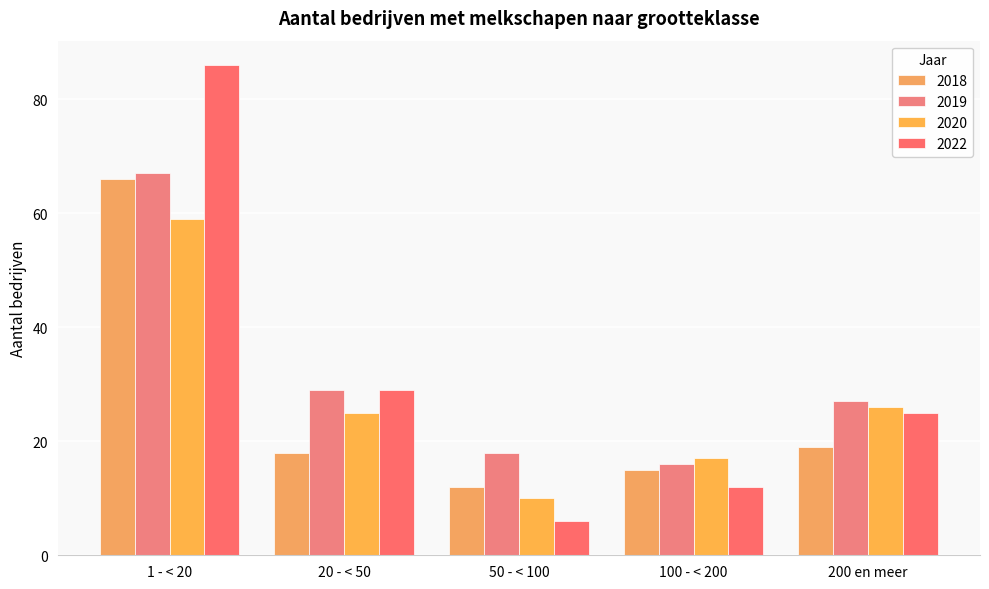

Reading left to right, what are all the values shown in this chart?

2018: 66	18	12	15	19
2019: 67	29	18	16	27
2020: 59	25	10	17	26
2022: 86	29	6	12	25